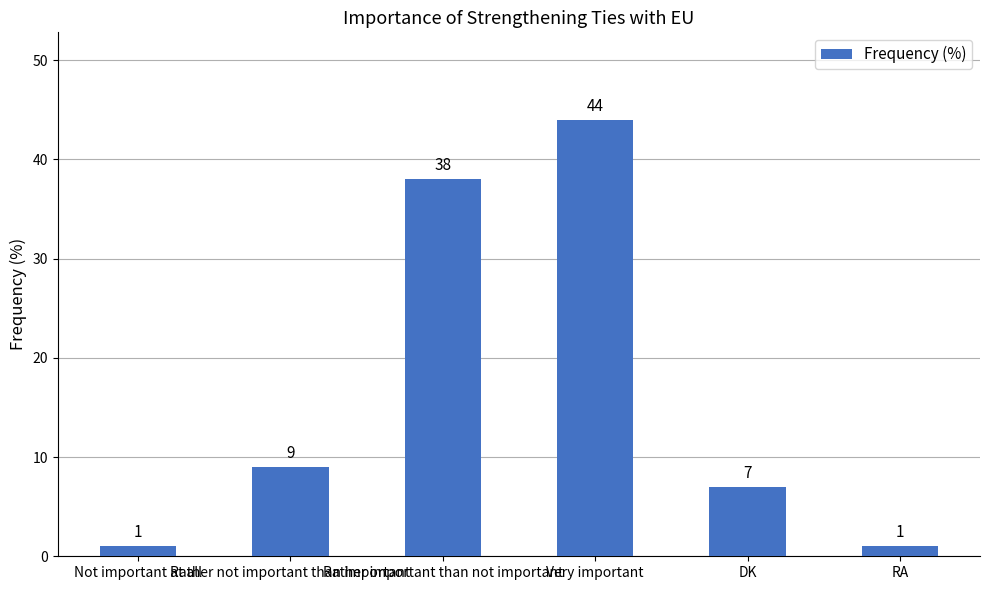

What is the average value?

17